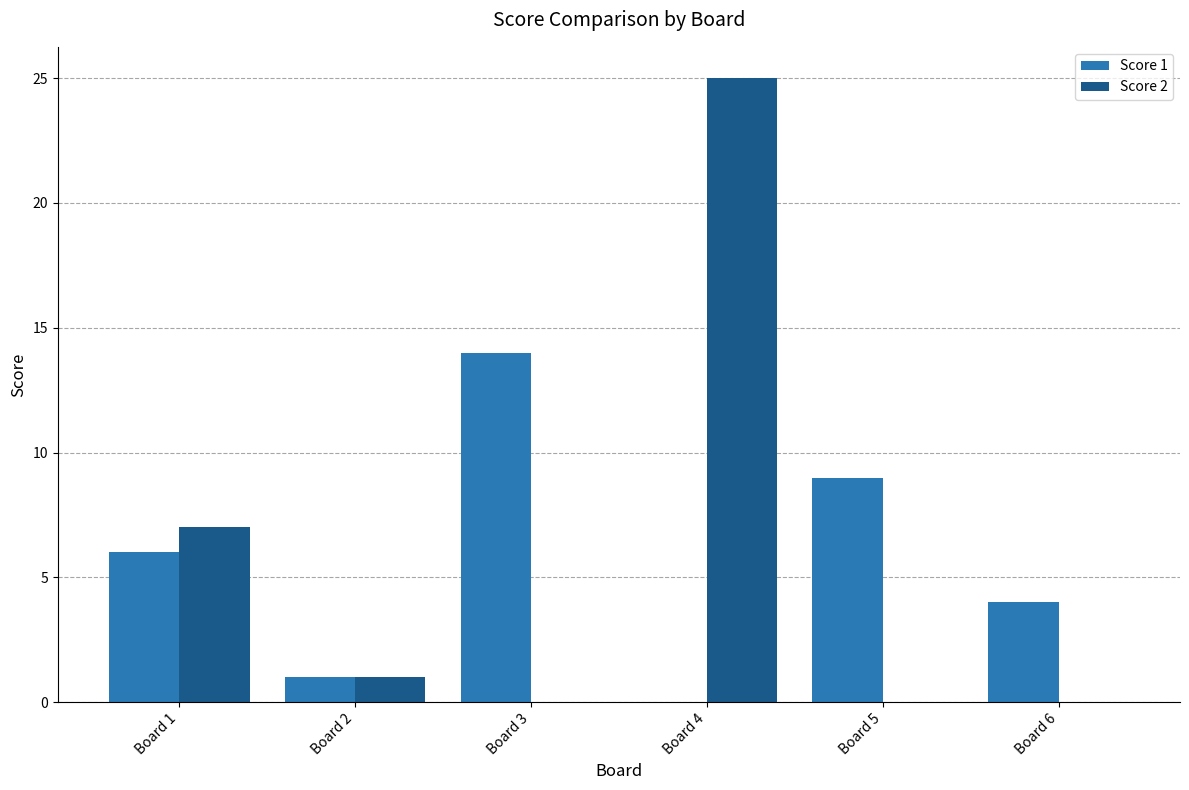

What is the sum of all Score 2 values?

33